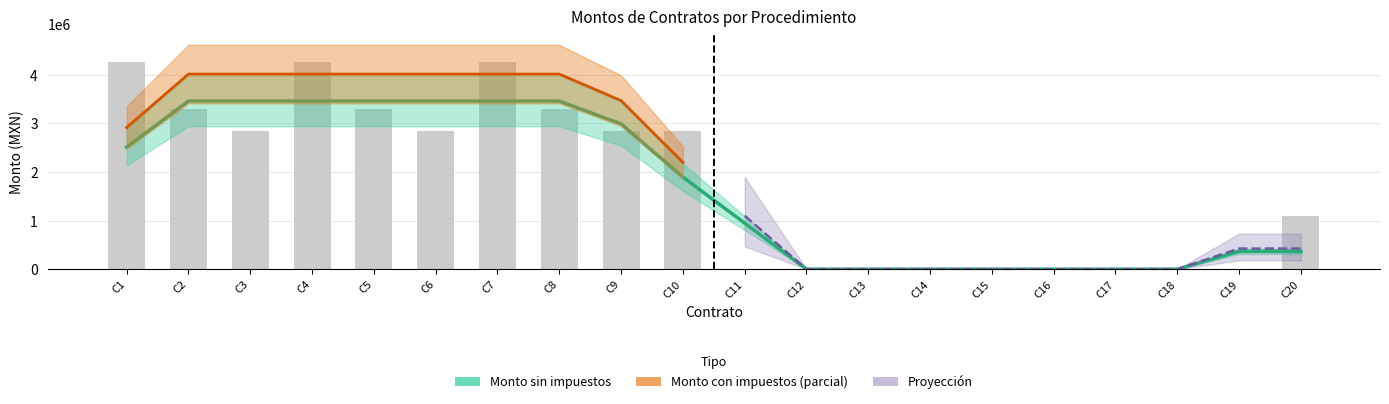

How many bars are there in total?

20